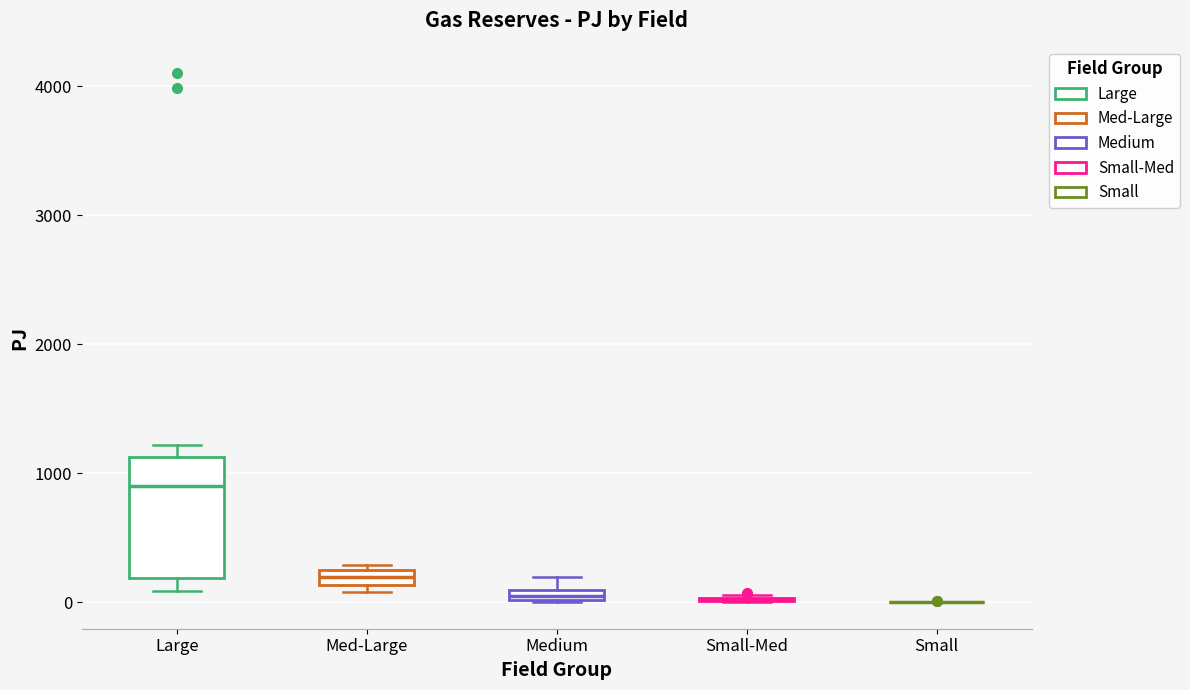

Which box is the tallest, from its lower edge to its upper edge?

Large